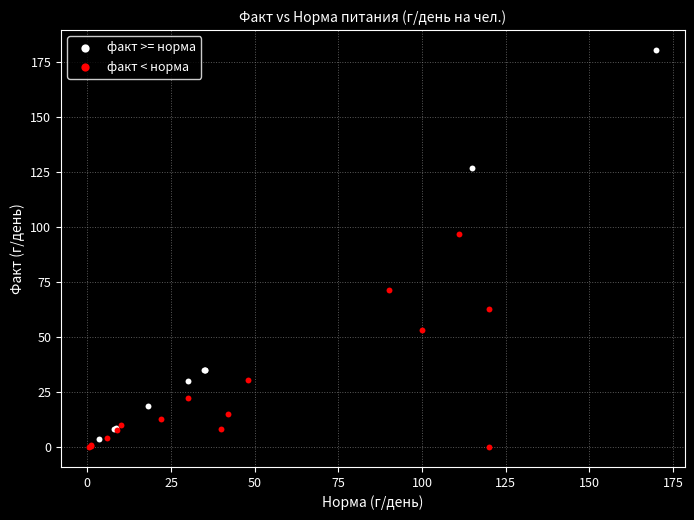

Which series has the widest spread of Y values?

факт >= норма